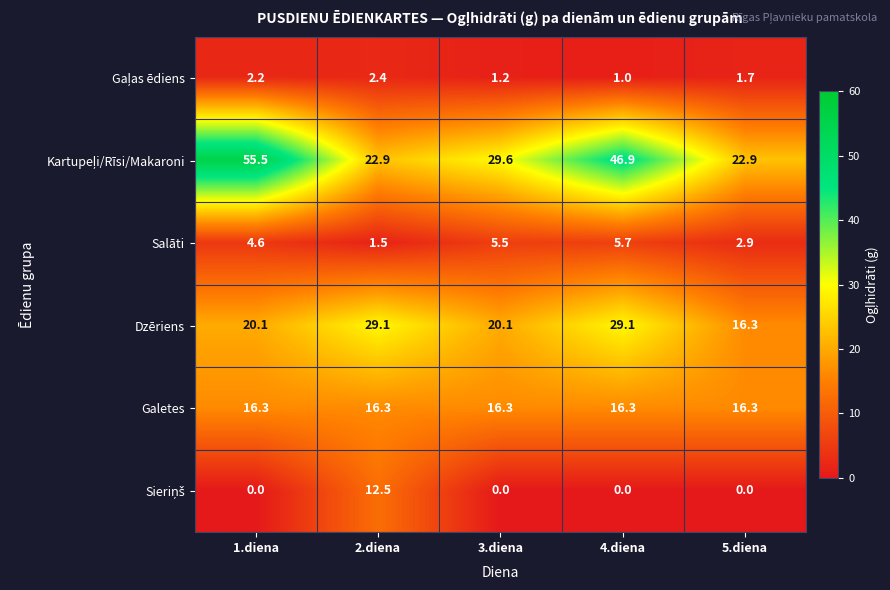

What is the total value across all series at 3.diena?

72.7